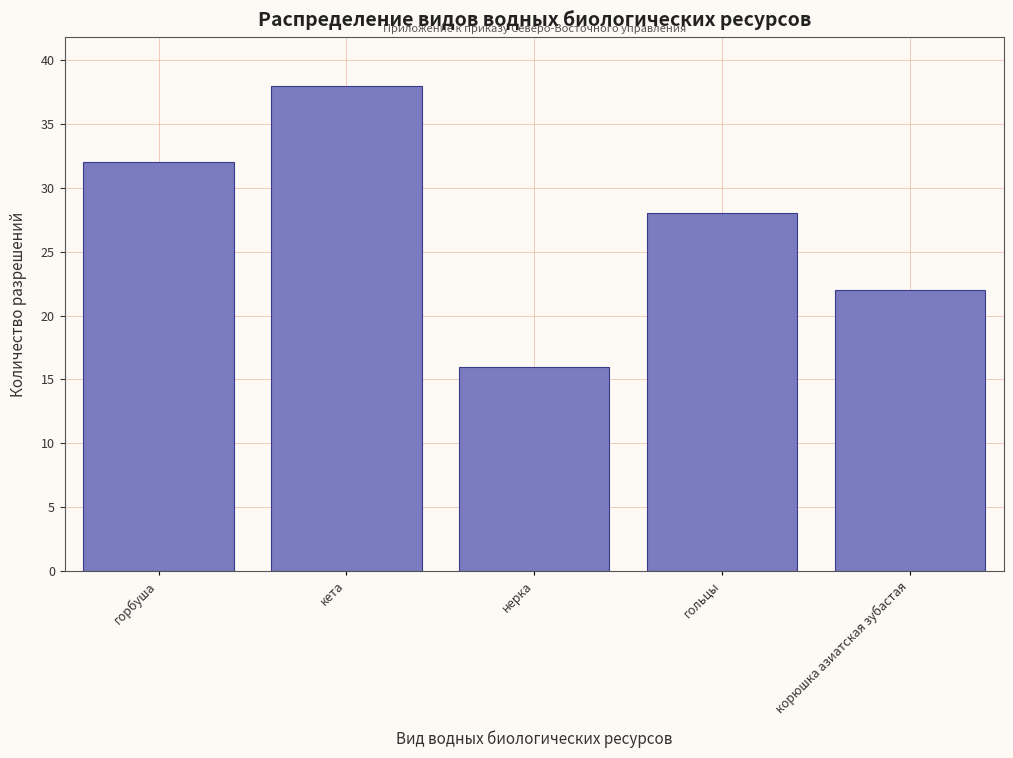

Reading right to left, list all the values displayed in this chart.

22	28	16	38	32